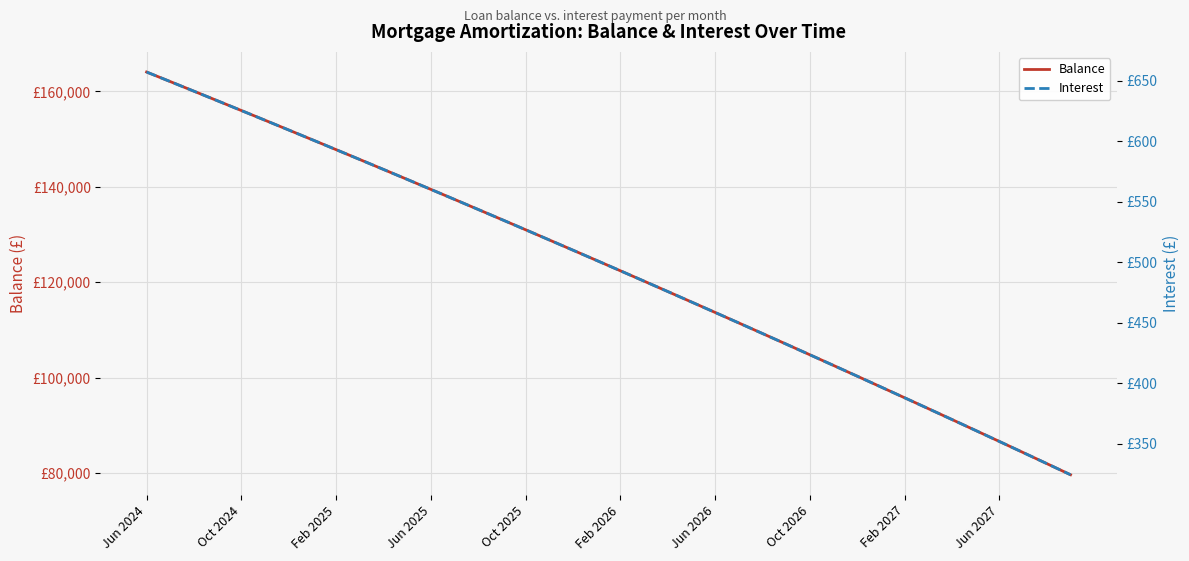

The Interest series shows 510.0 at 18. True or false?

True